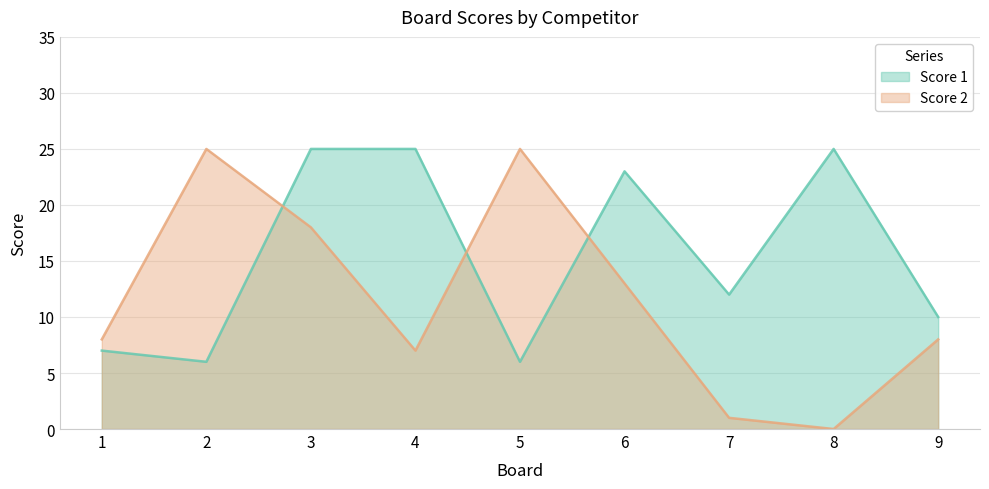

Which series has the widest spread of values?

Score 2